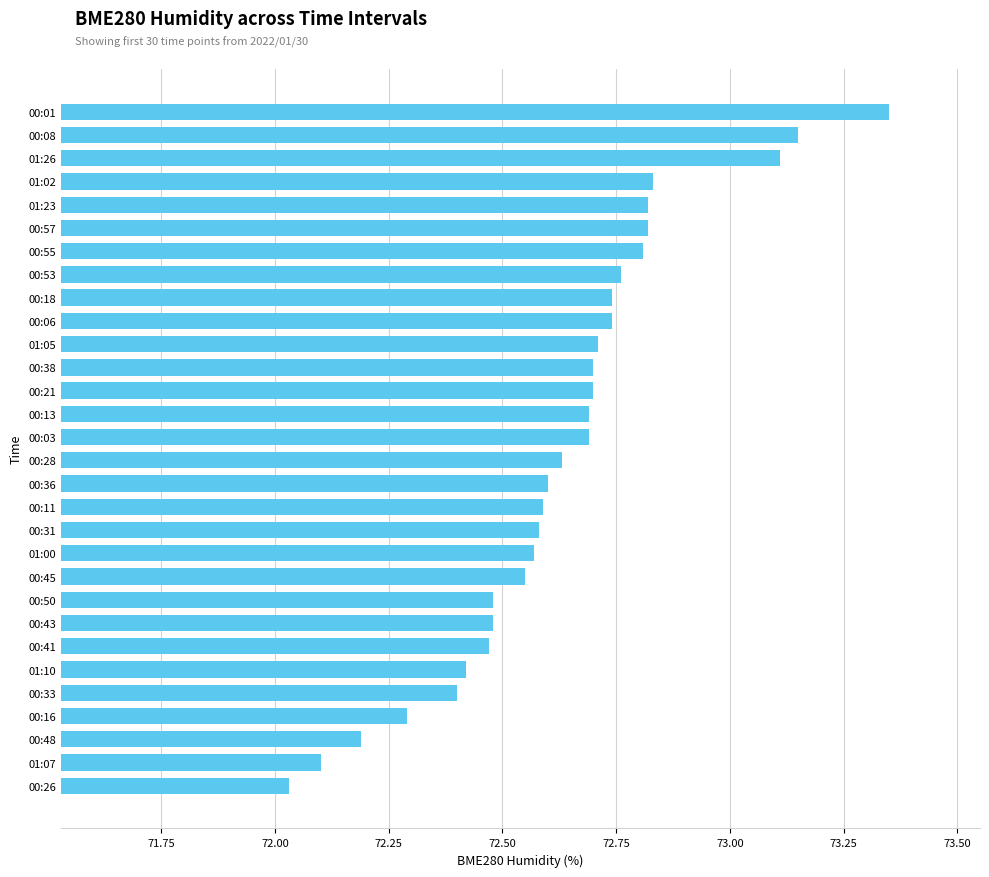

The chart shows a value of 72.2 at 00:48. True or false?

True